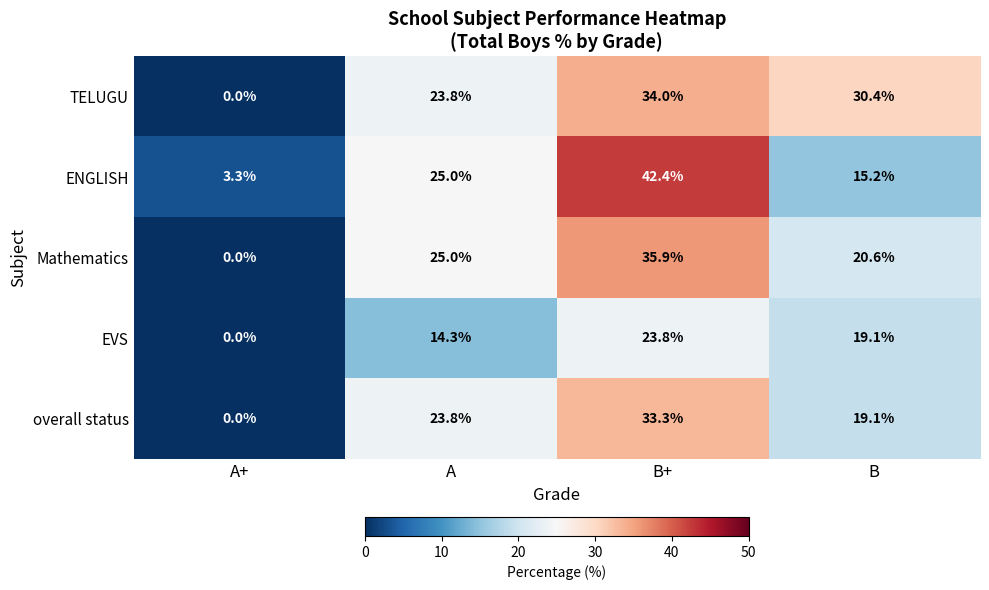

What is the difference between the maximum and minimum values in the TELUGU series?

34.0